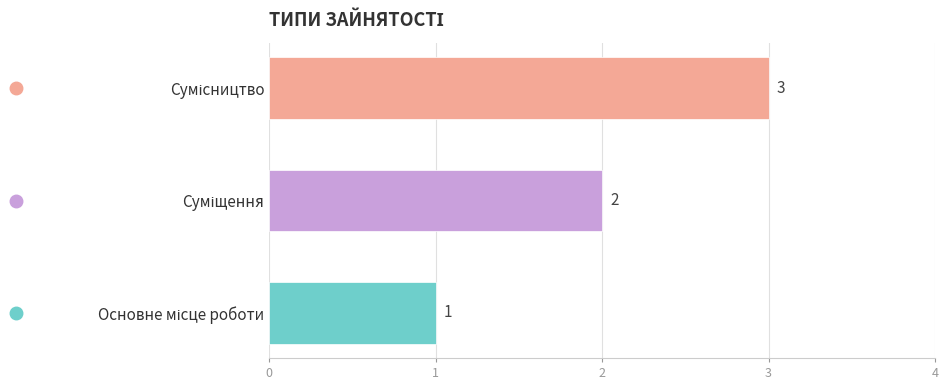

Reading left to right, extract all data points from this chart.

Основне місце роботи=1	Суміщення=2	Сумісництво=3